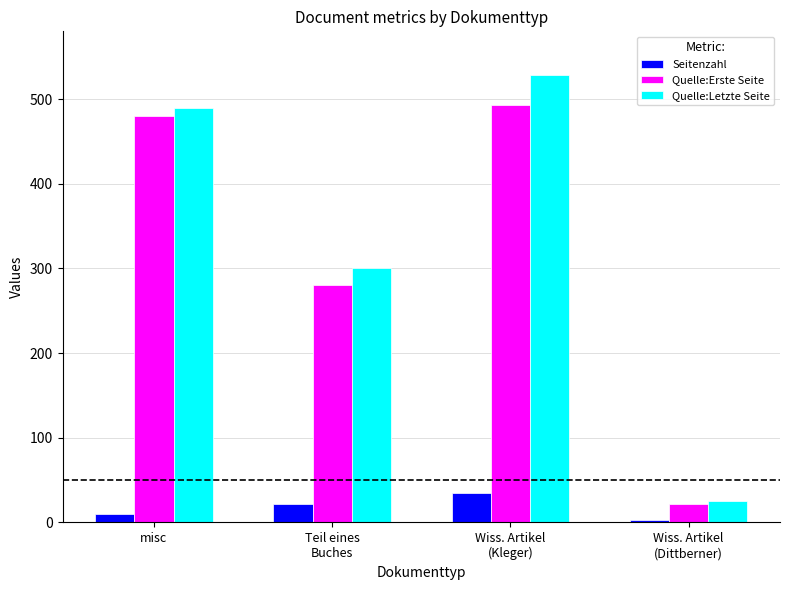

Rank the categories by Seitenzahl value from highest to lowest.

Wiss. Artikel
(Kleger), Teil eines
Buches, misc, Wiss. Artikel
(Dittberner)